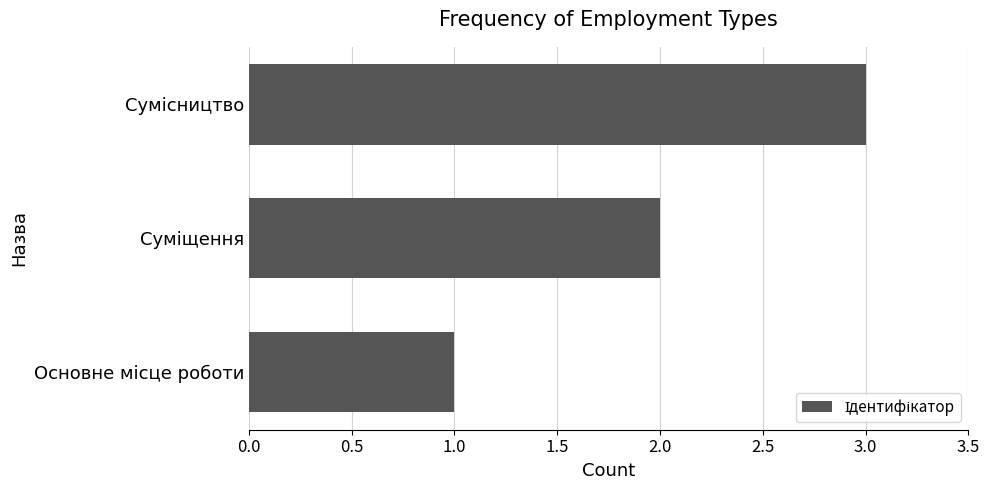

What is the maximum value shown in the chart?

3